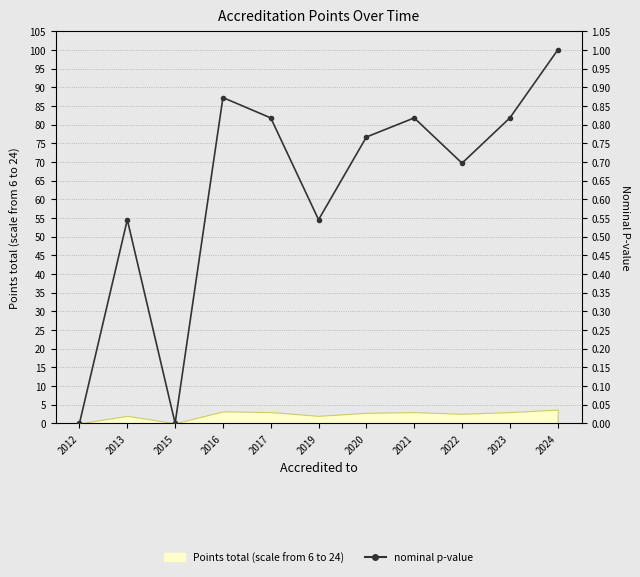

True or false: there are more than 1 points higher than both neighbors.

True